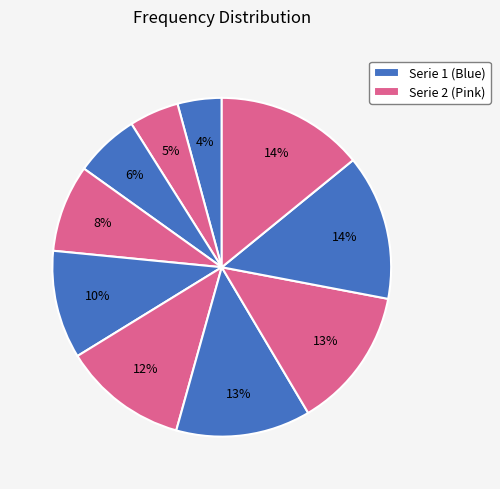

How many segments does this pie chart have?

10